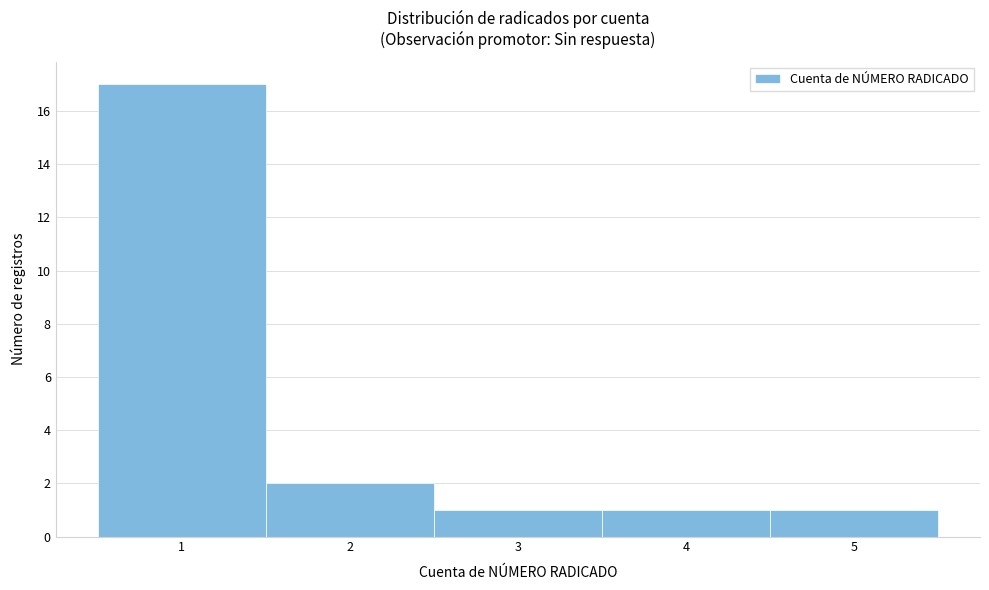

Reading left to right, list every bar in this chart as the range it spans on the x-axis followed by its height. The values are not printed on the chart, so give them approximately, as read against the axis.

0.5 to 1.5: 17
1.5 to 2.5: 2
2.5 to 3.5: 1
3.5 to 4.5: 1
4.5 to 5.5: 1